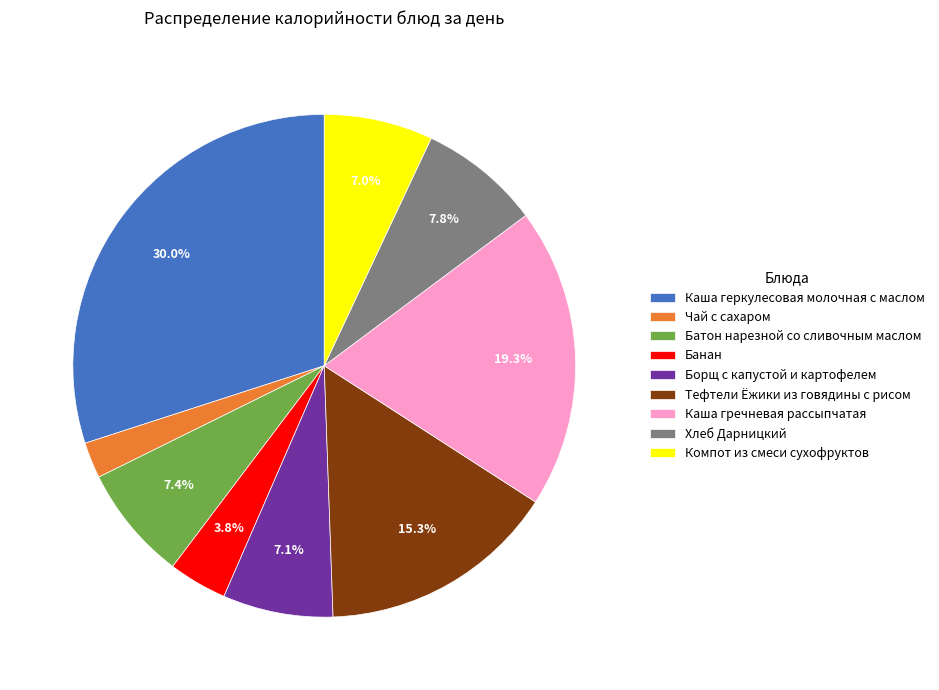

To the nearest percent, what is the average slice percentage?

11%